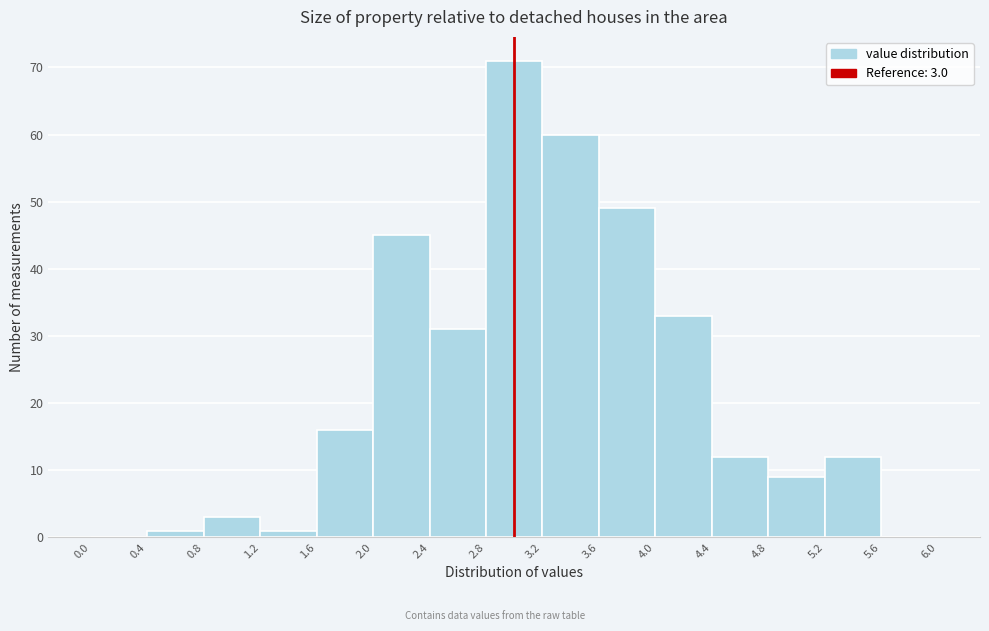

Over which range of the x-axis is the bar tallest?

2.8 to 3.2